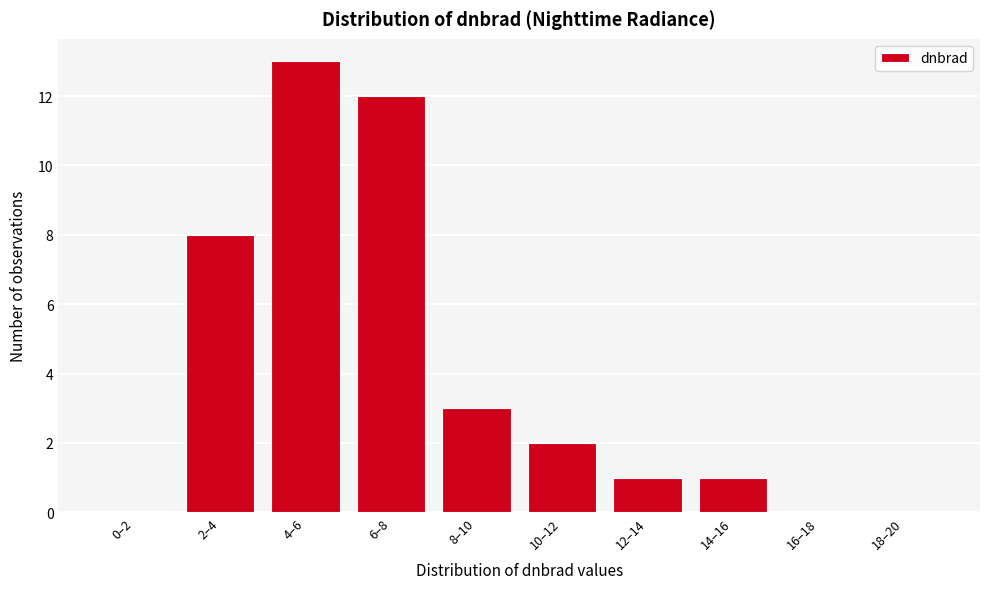

Reading left to right, transcribe all the data shown in this chart.

0–2=0	2–4=8	4–6=13	6–8=12	8–10=3	10–12=2	12–14=1	14–16=1	16–18=0	18–20=0